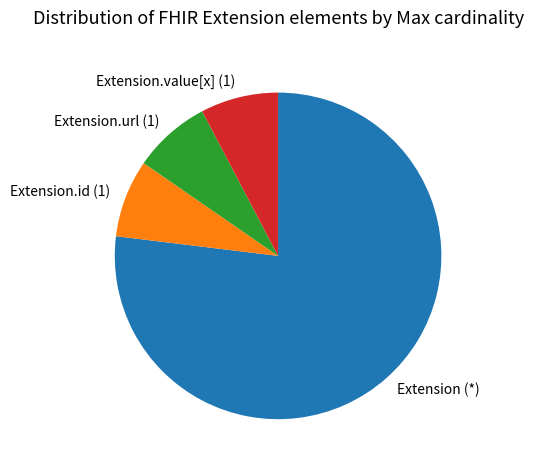

What is the largest slice in the pie chart?

Extension (*)